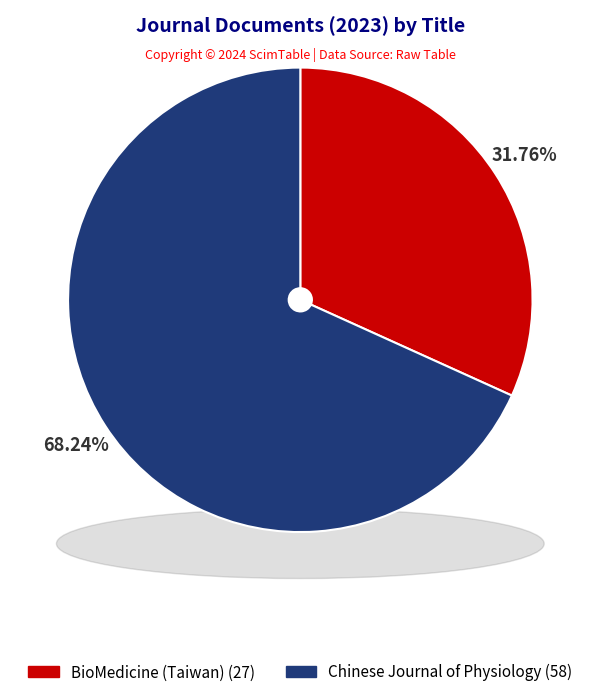

How many segments does this pie chart have?

2